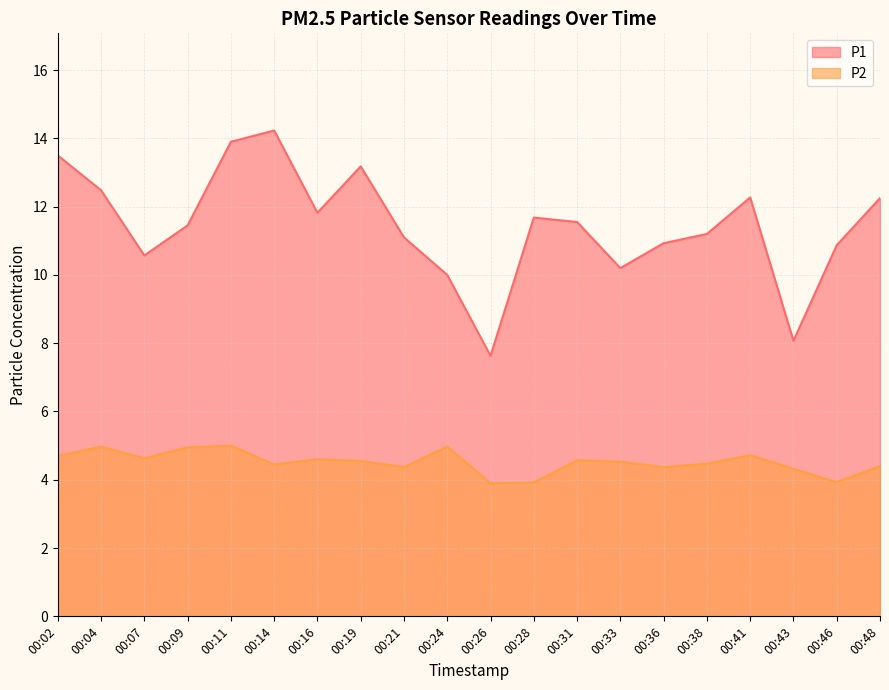

Which series has the largest total across all categories?

P1